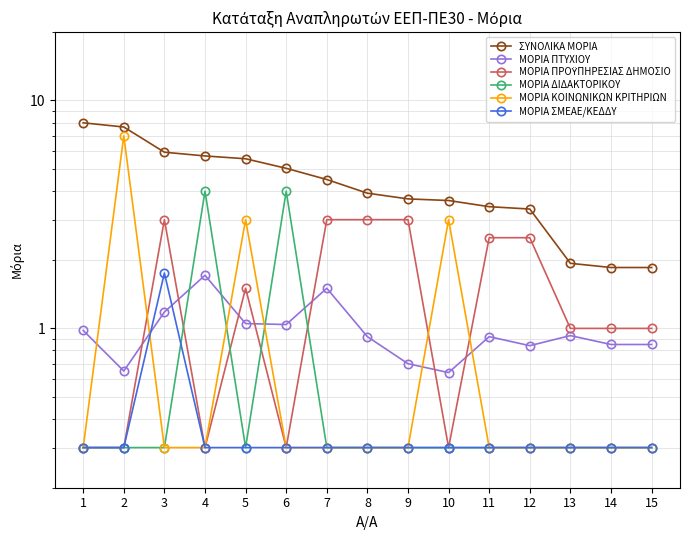

The ΜΟΡΙΑ ΚΟΙΝΩΝΙΚΩΝ ΚΡΙΤΗΡΙΩΝ series shows 0.3 at 6. True or false?

True